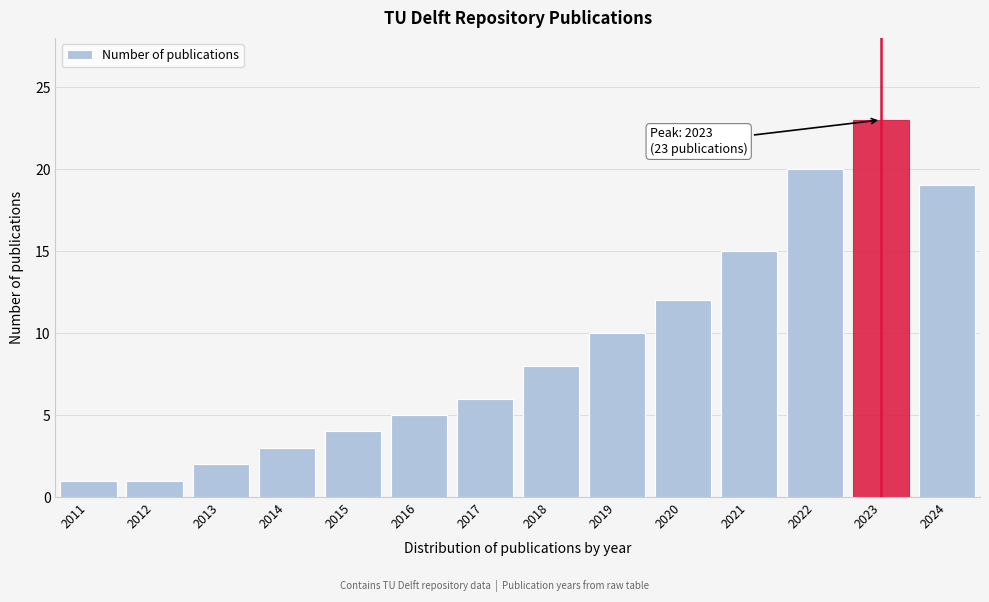

Reading left to right, list all the values displayed in this chart.

2011=1	2012=1	2013=2	2014=3	2015=4	2016=5	2017=6	2018=8	2019=10	2020=12	2021=15	2022=20	2023=23	2024=19